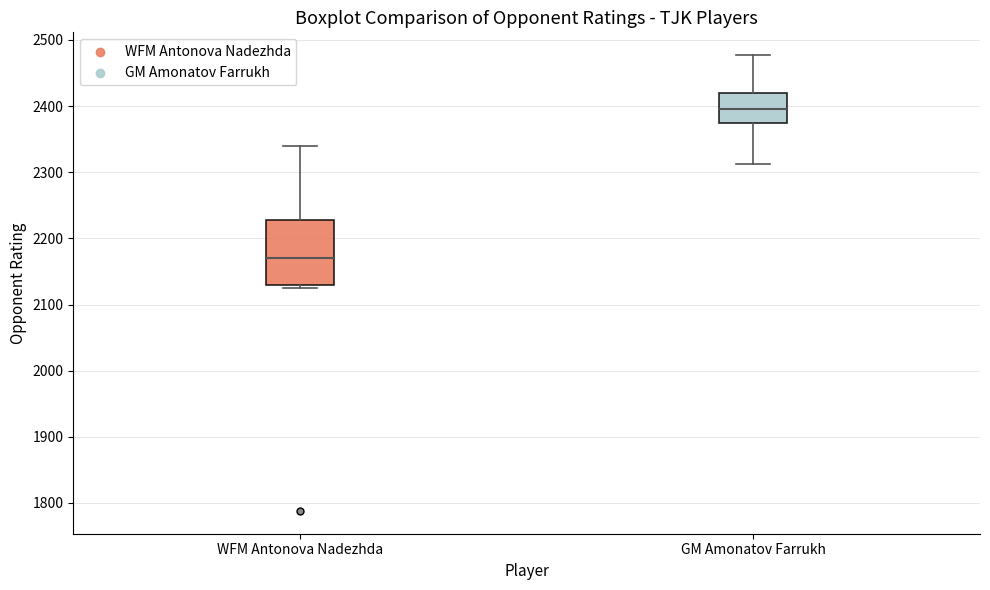

Which box's median line is the lowest?

WFM Antonova Nadezhda